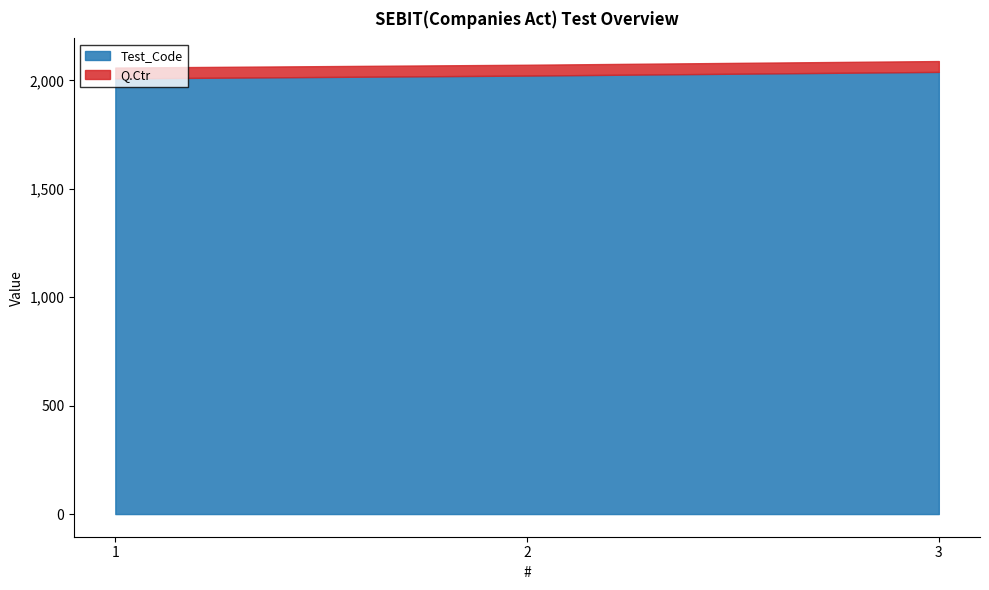

Which series has the largest total across all categories?

Test_Code